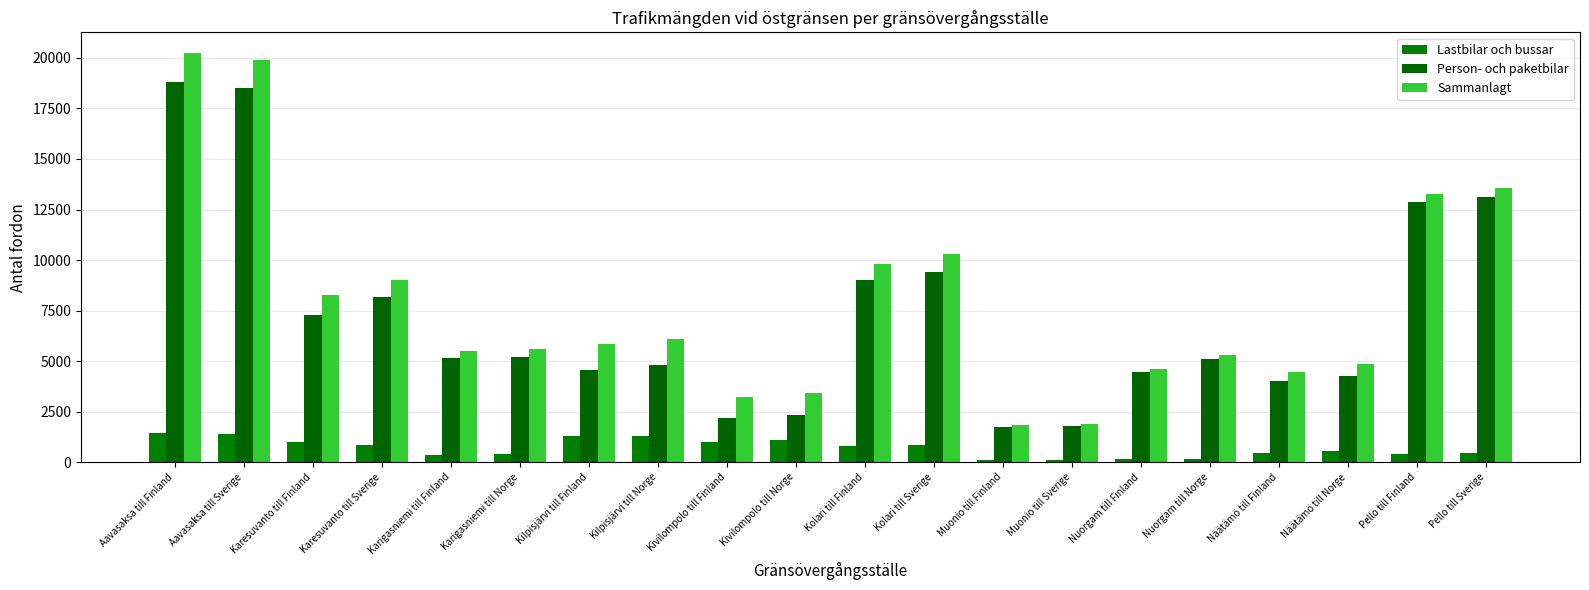

Which series has the widest spread of values?

Sammanlagt